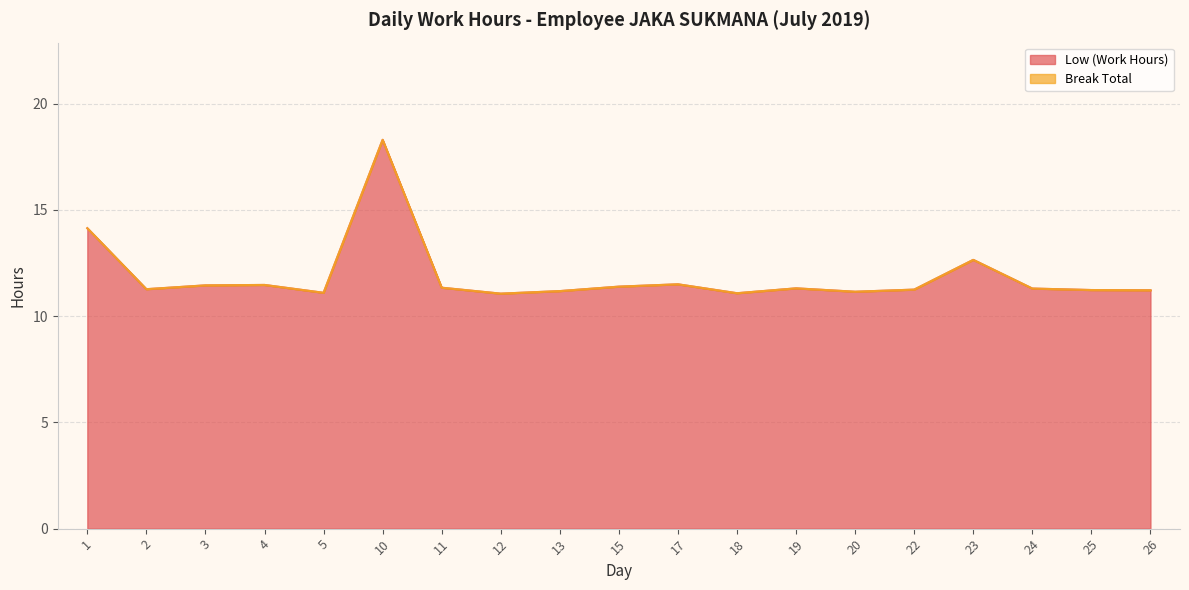

What is the value of the 14th point from the left?

11.2